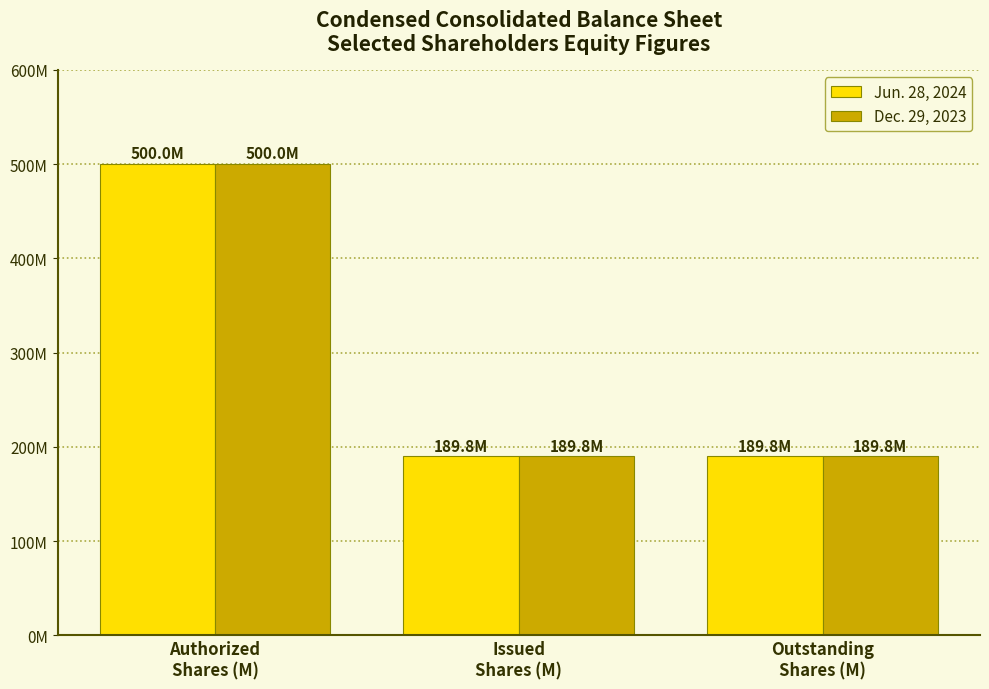

Is the value of Dec. 29, 2023 at Issued
Shares (M) greater than the value of Jun. 28, 2024 at Outstanding
Shares (M)?

No